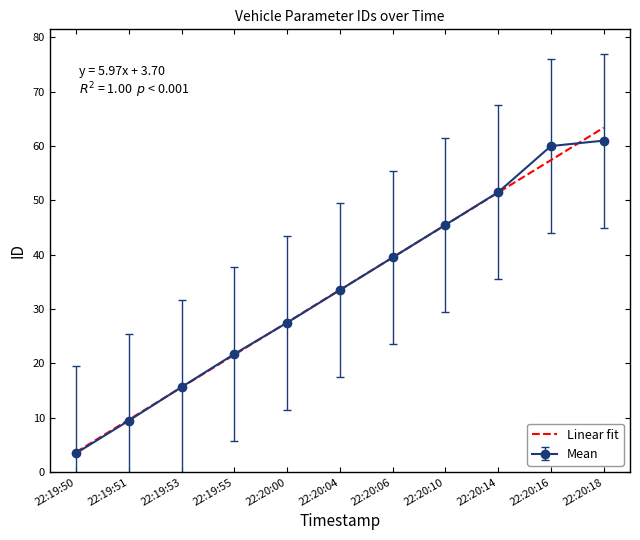

True or false: Linear fit has a value of 45.5 at 22:20:10.

True